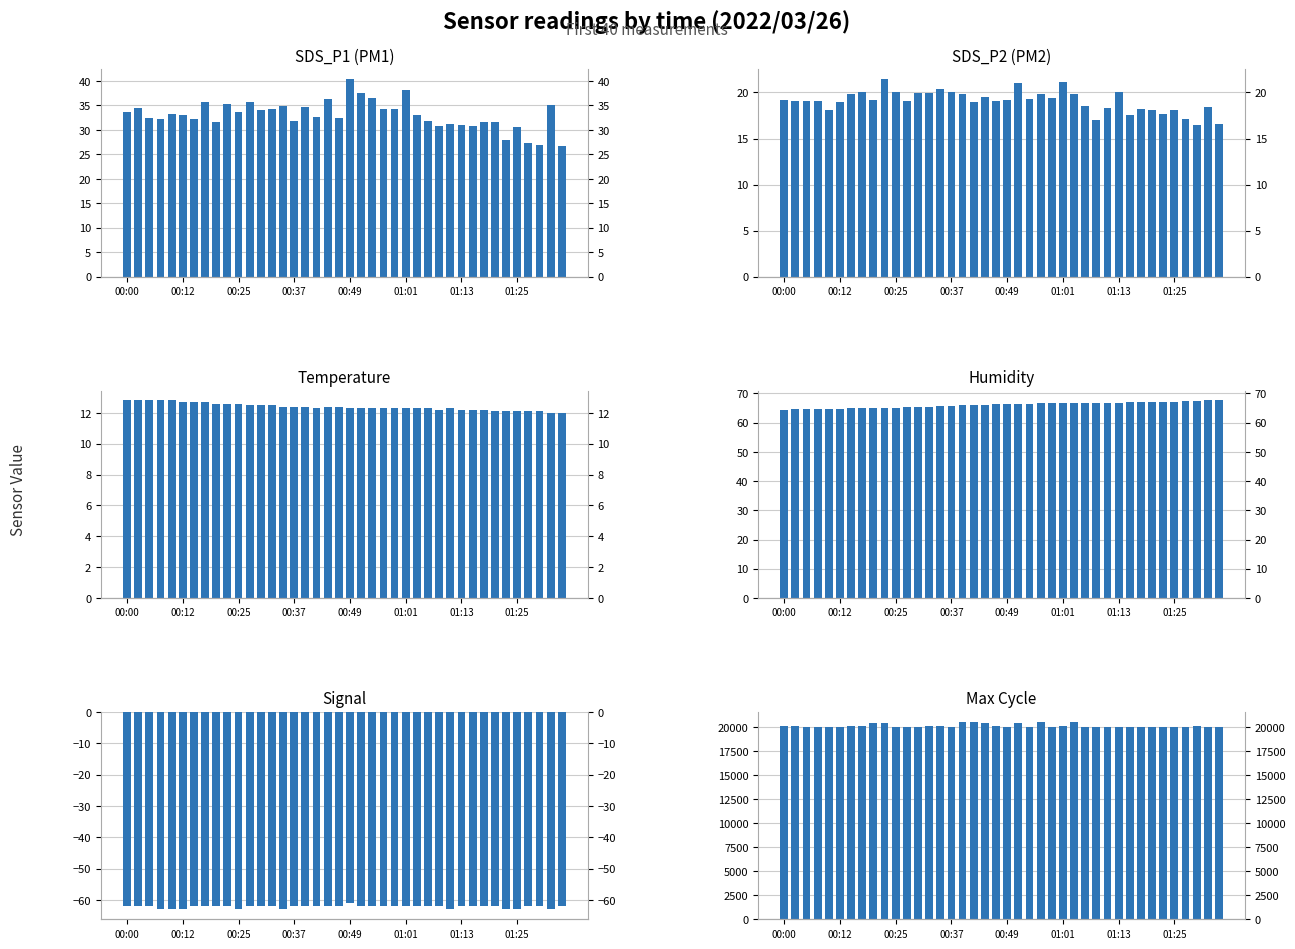

Which has a higher value, 20 or 27?

20